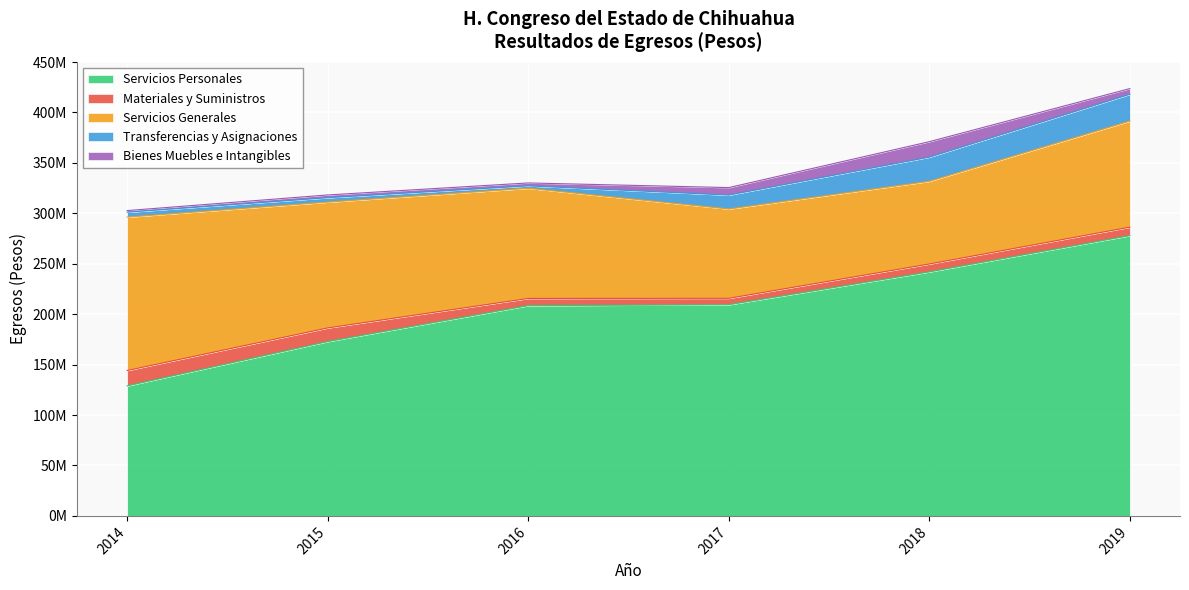

How many lines are shown in the chart?

5